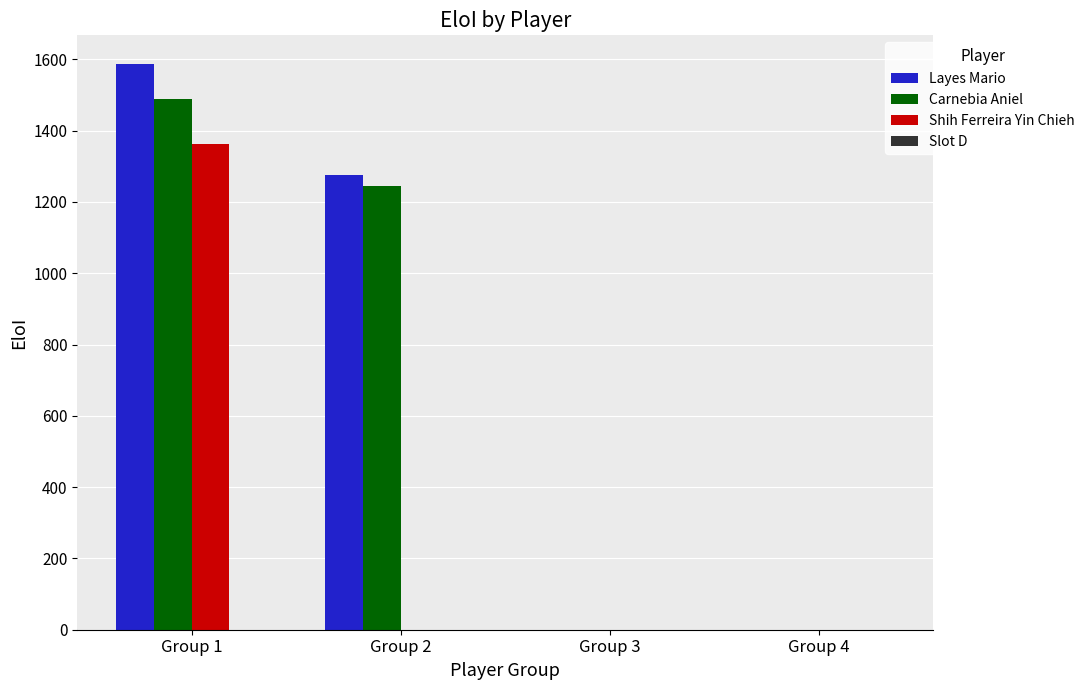

Reading left to right, transcribe all the data shown in this chart.

Layes Mario: Group 1=1588	Group 2=1275	Group 3=0	Group 4=0
Carnebia Aniel: Group 1=1490	Group 2=1244	Group 3=0	Group 4=0
Shih Ferreira Yin Chieh: Group 1=1362	Group 2=0	Group 3=0	Group 4=0